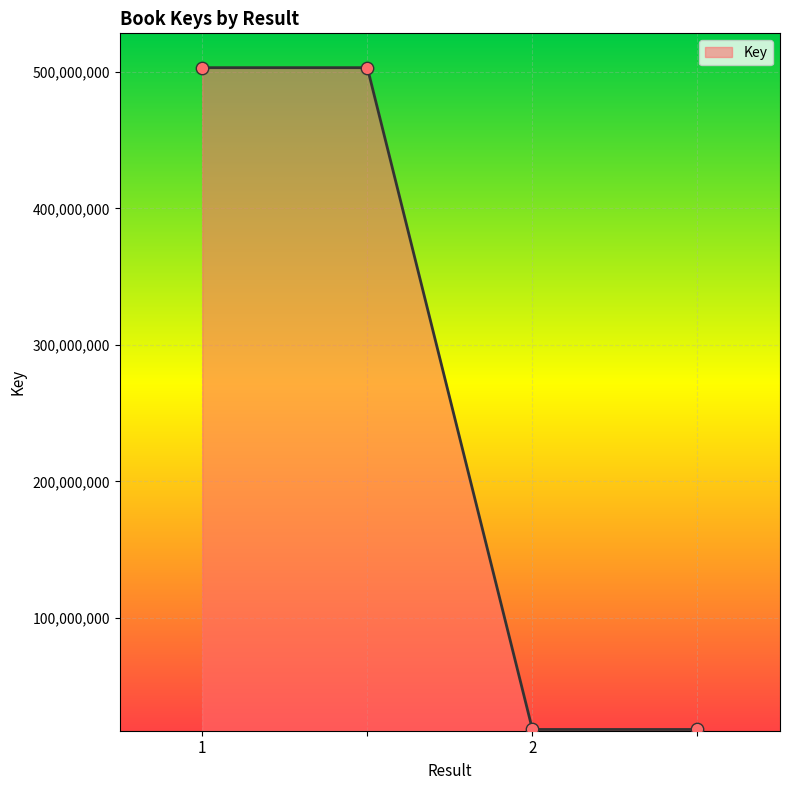

What is the difference between the maximum and minimum values?

484746970